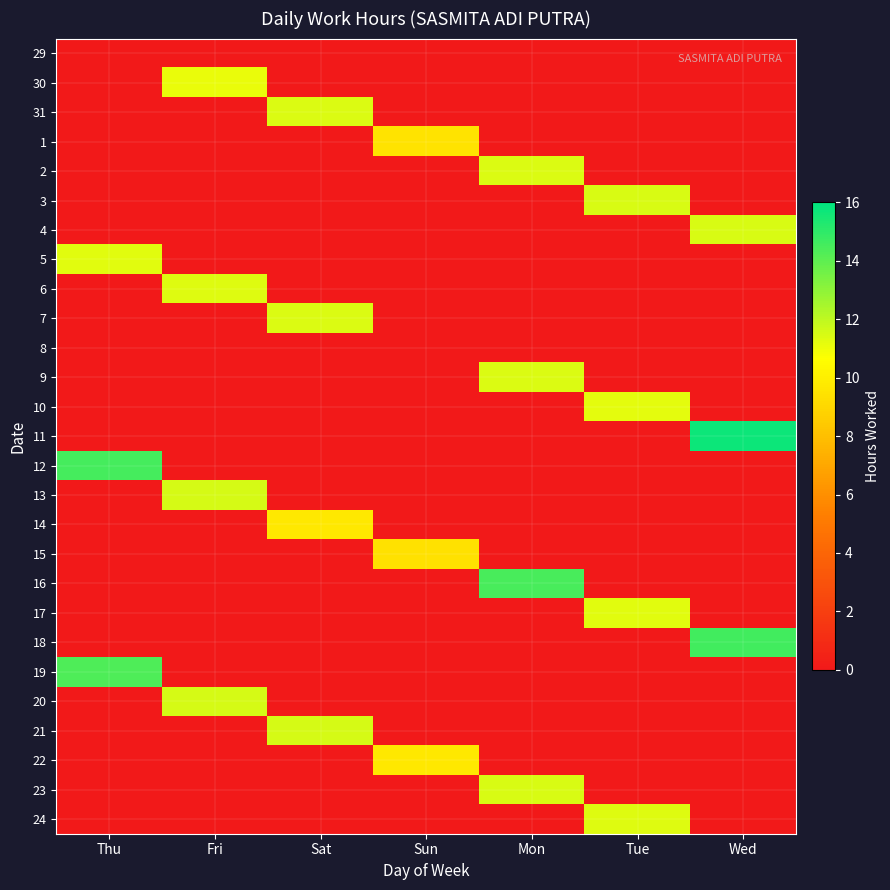

List the series in order of their peak value, lowest first.

29, 8, 15, 1, 14, 22, 30, 10, 17, 5, 6, 24, 7, 31, 9, 2, 3, 4, 23, 20, 21, 13, 19, 16, 12, 18, 11